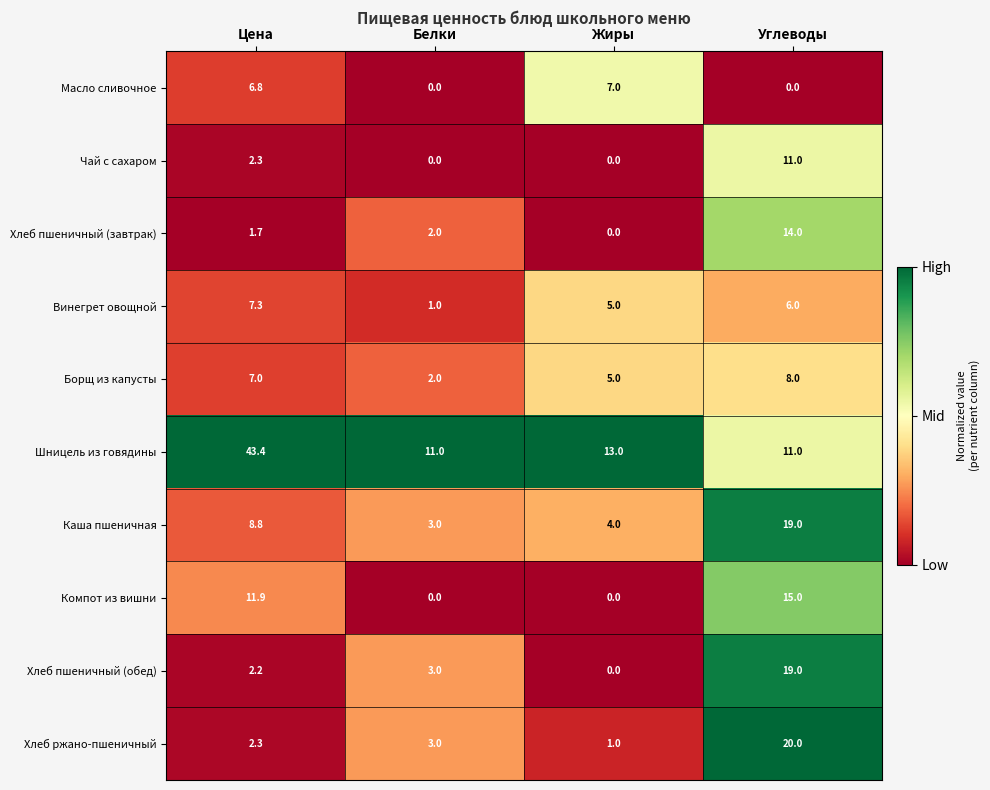

At which label does Каша пшеничная first exceed 8?

Цена